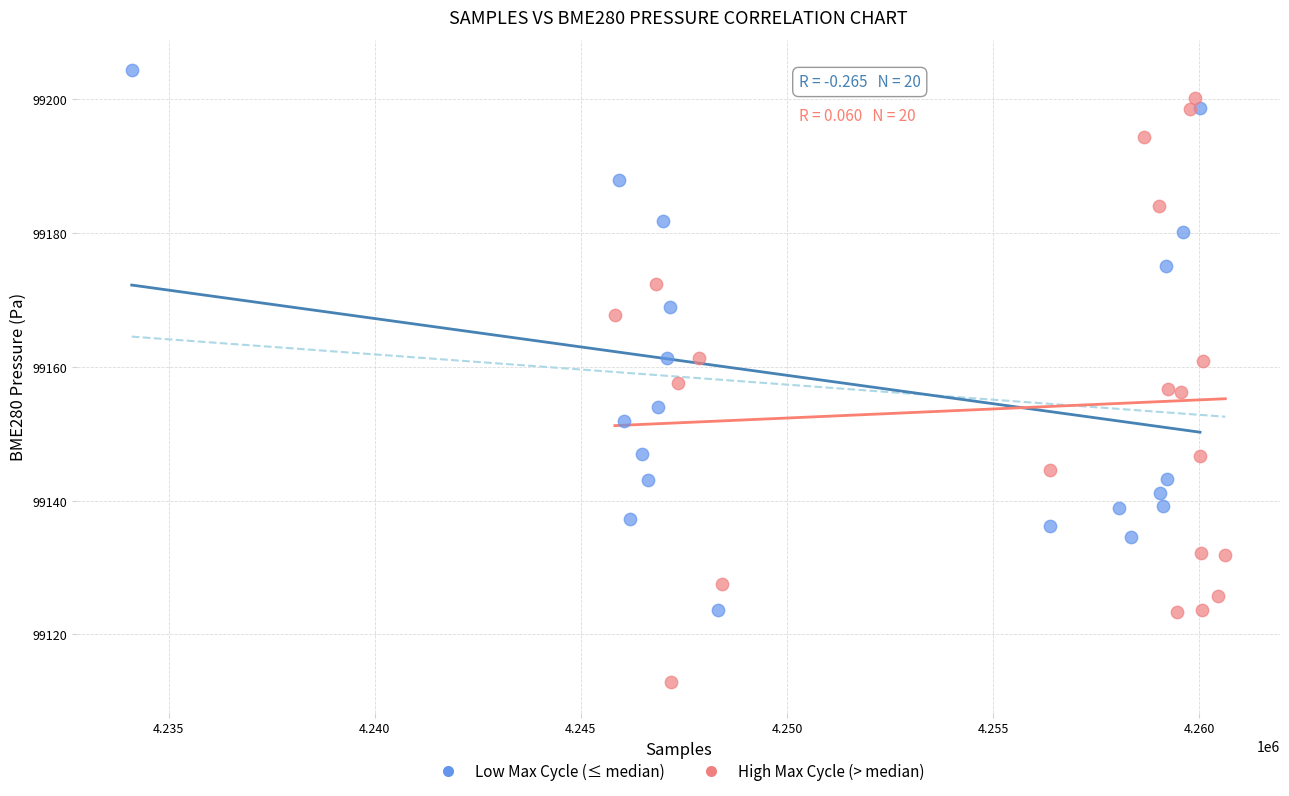

Which series has the largest Y range (max minus min)?

High Max Cycle (> median)